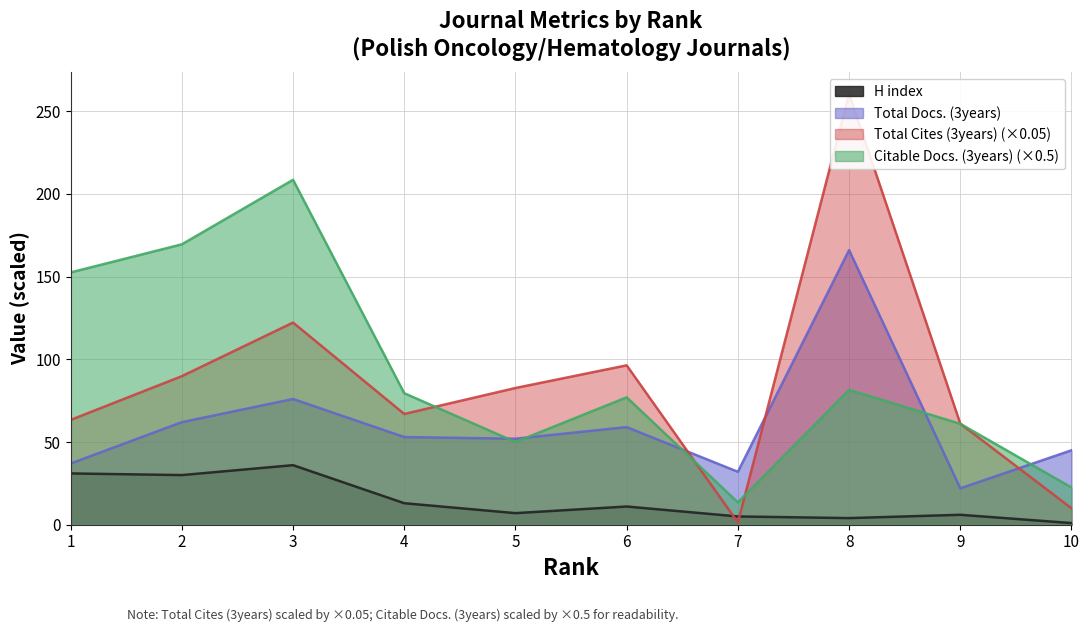

What is the difference between the H index values at 3 and 6?

25.0